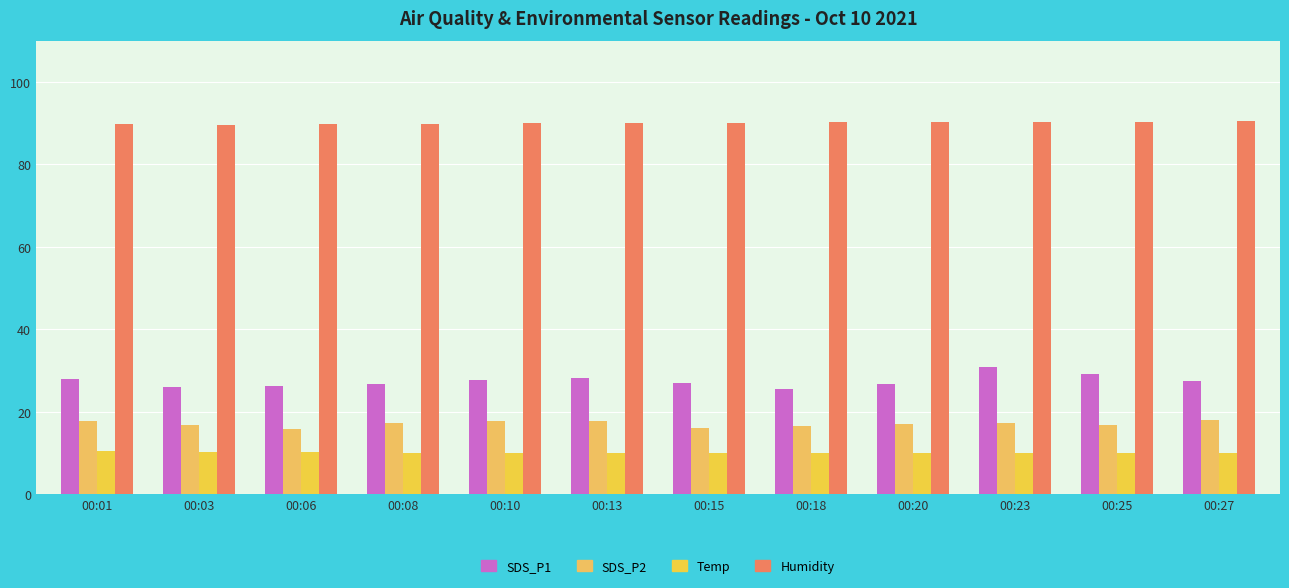

At how many categories does at least one series exceed 49?

12